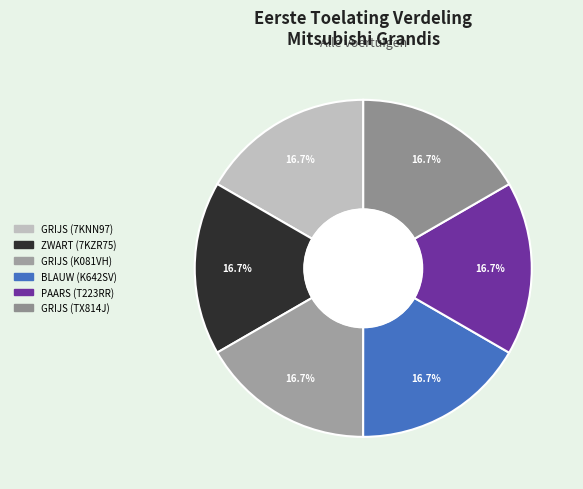

What percentage do GRIJS (7KNN97) and PAARS (T223RR) together represent?

33.3%